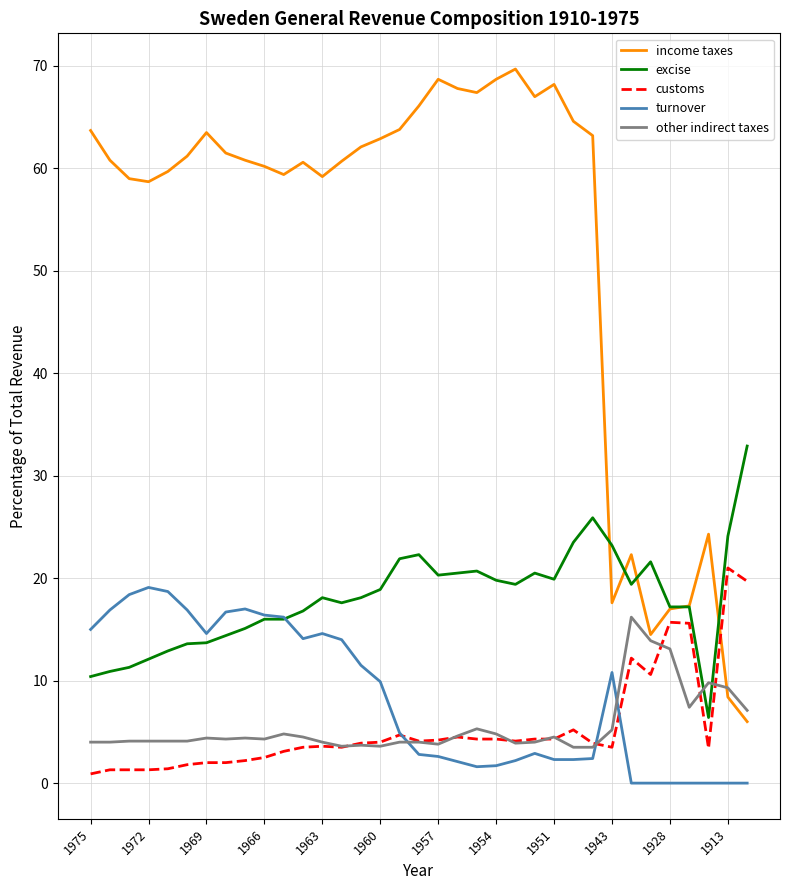

Which series has the largest total across all categories?

income taxes